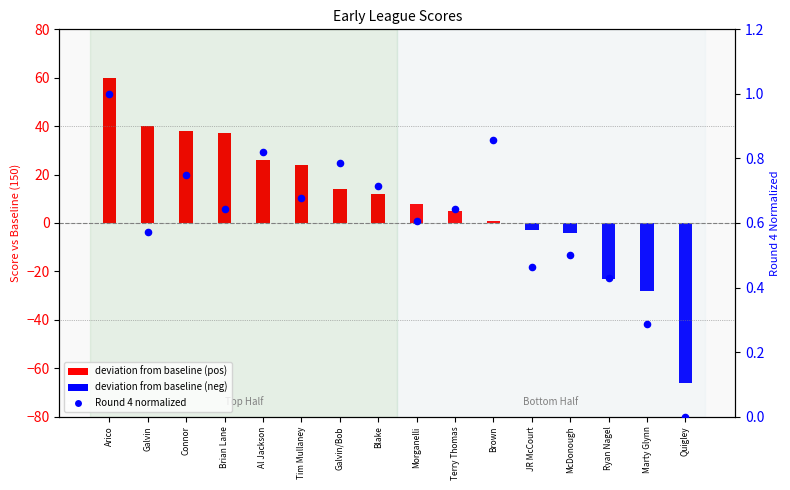

Which has a higher value, Galvin or JR McCourt?

Galvin